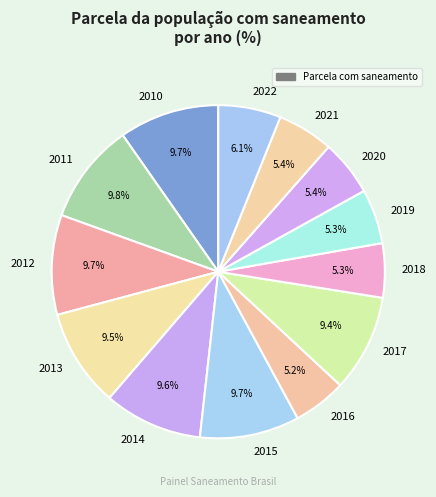

The 2010 slice represents 25% of the pie. True or false?

False